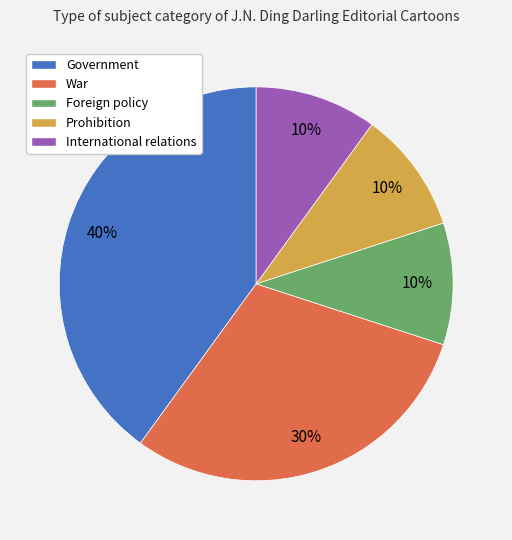

Is it true that War is 30% of the pie?

True